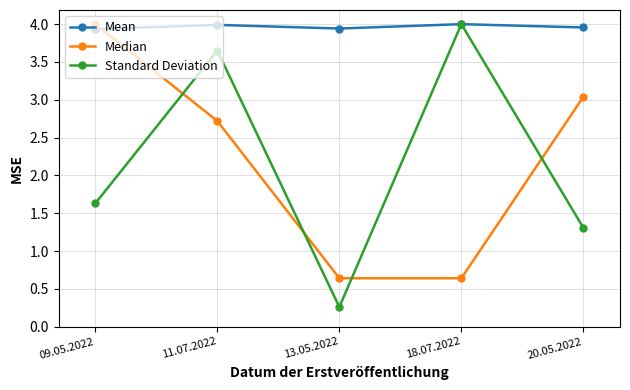

Which series has the largest range (max minus min)?

Standard Deviation